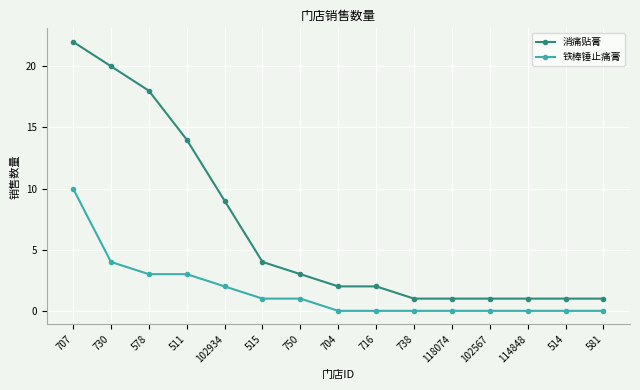

What is the spread (max minus min) of values at 578?

15